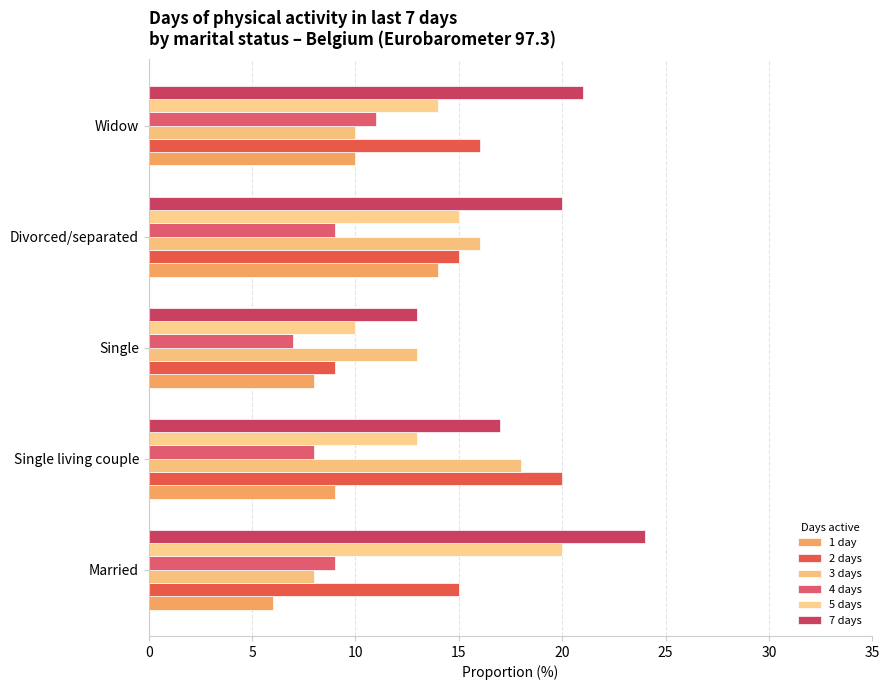

What is the value of the 2 days bar at the 2nd from the left?

20.0